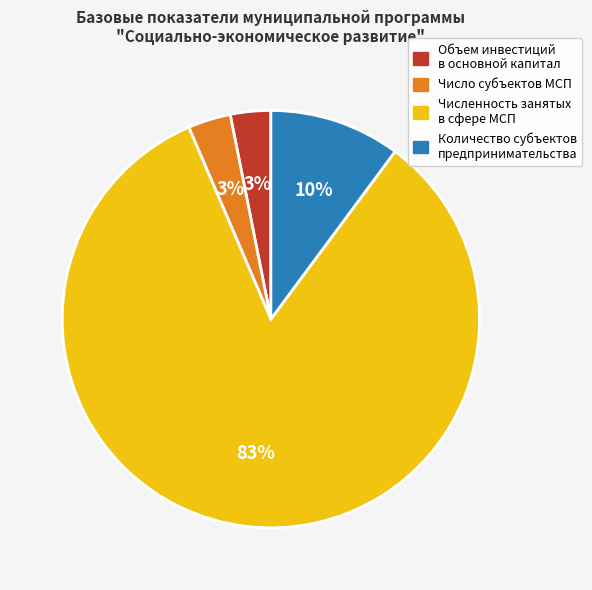

To the nearest percent, what is the average slice percentage?

25%